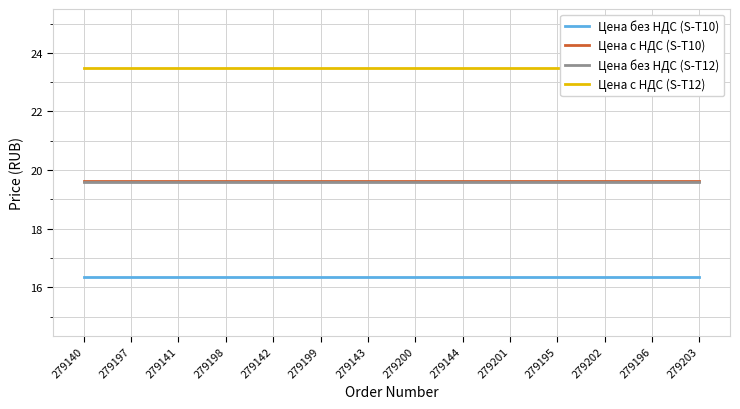

How many distinct data groups are displayed?

4